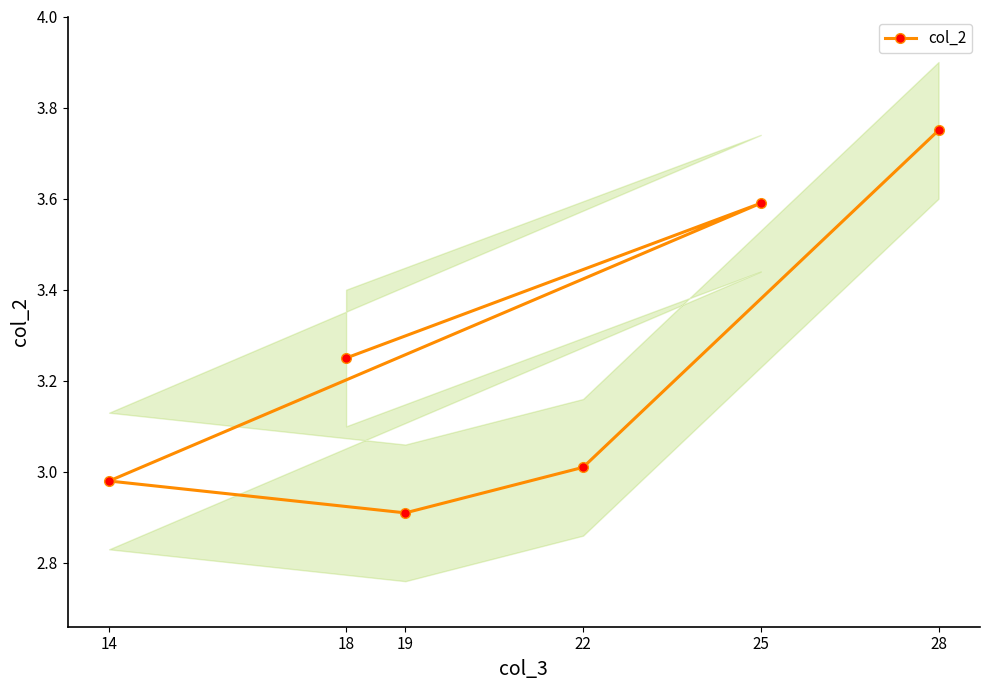

At which category does the data reach its first local valley?

19